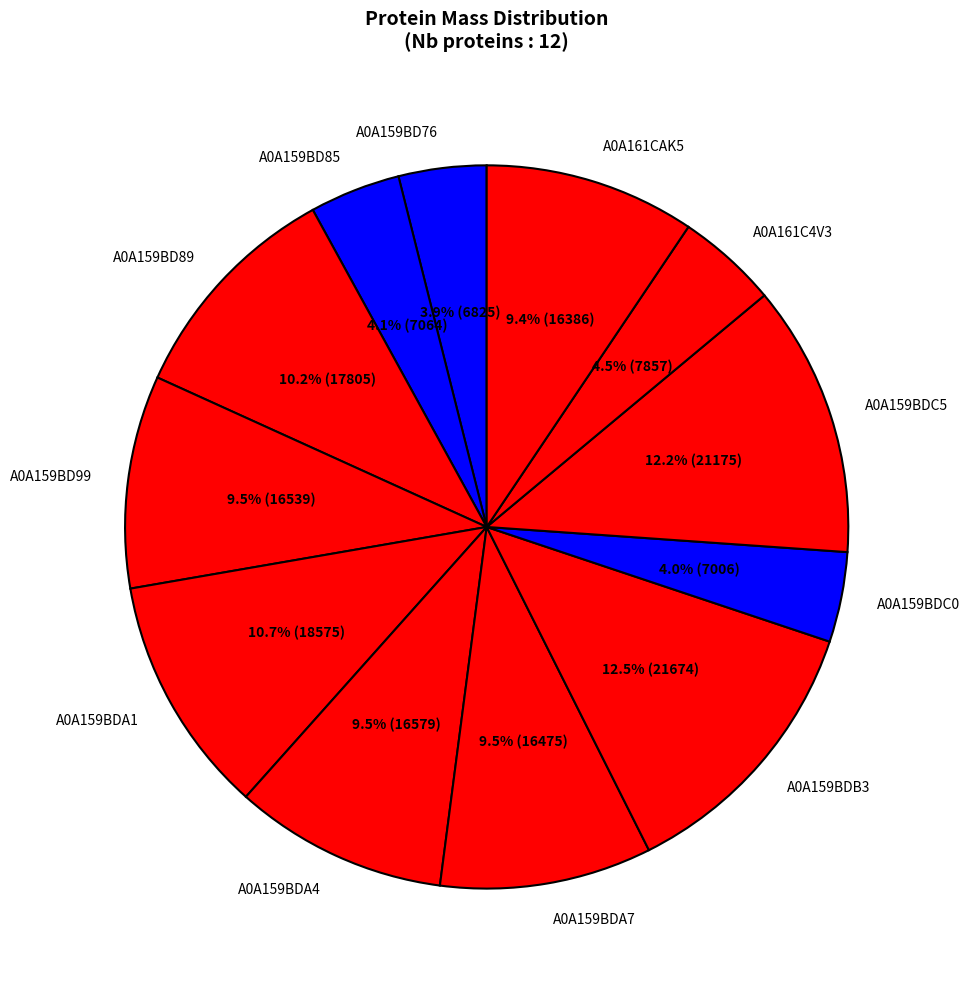

Is there a majority slice in this chart?

No